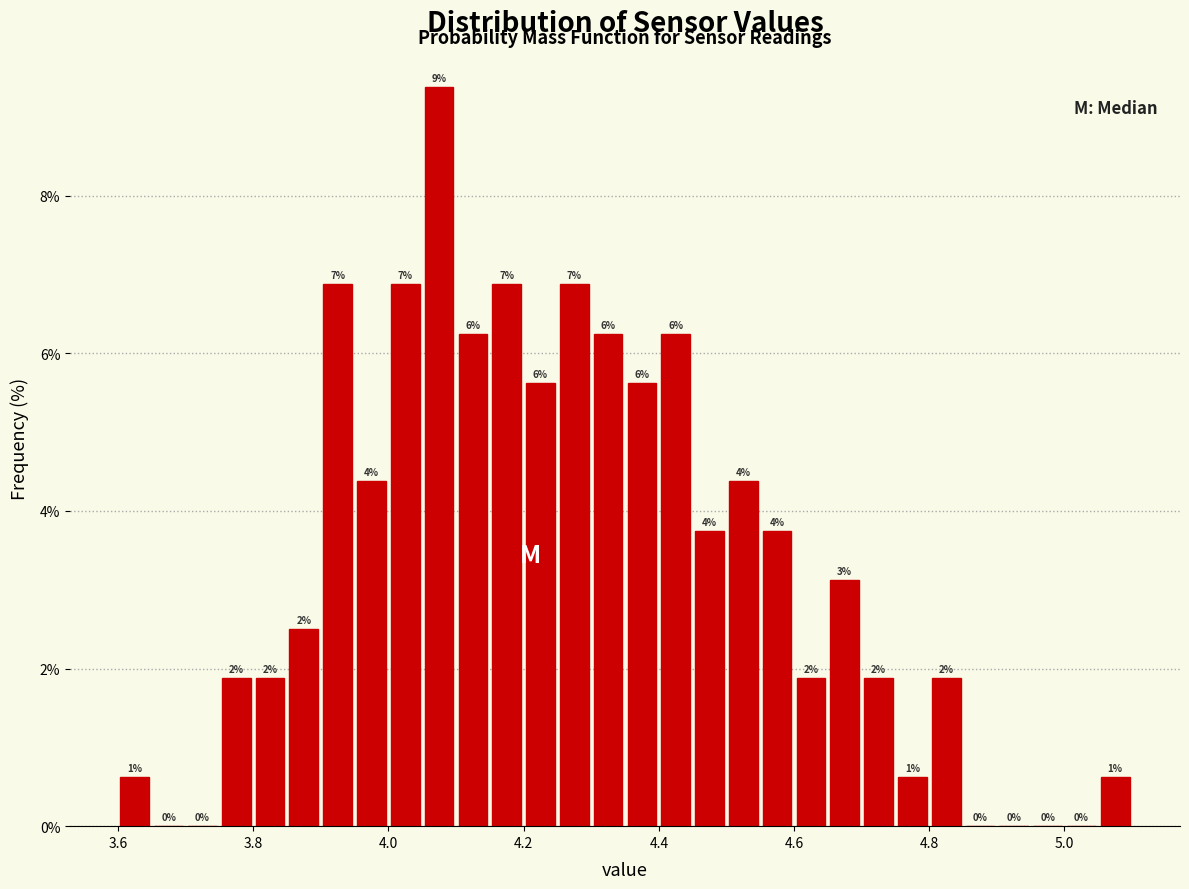

Read against the x-axis, roughly where is the centre of the tallest bar?

4.08